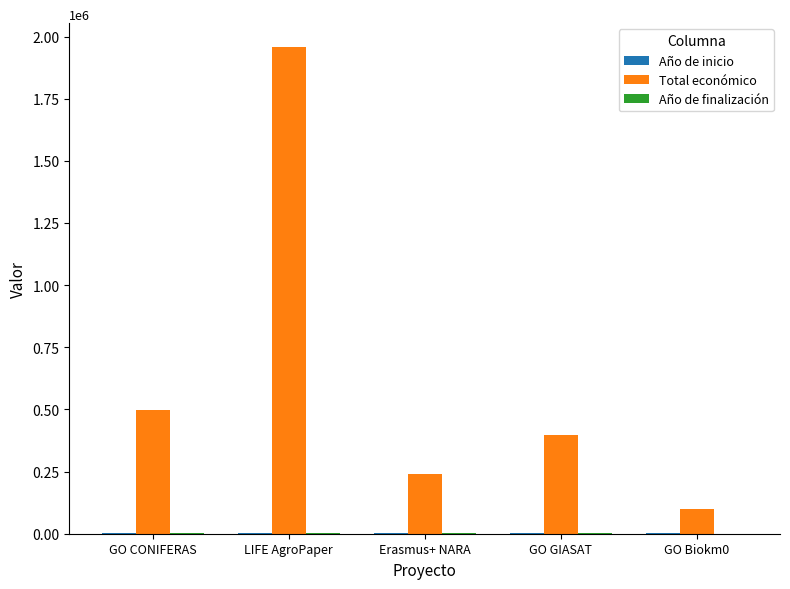

How many data points does each series have?

5